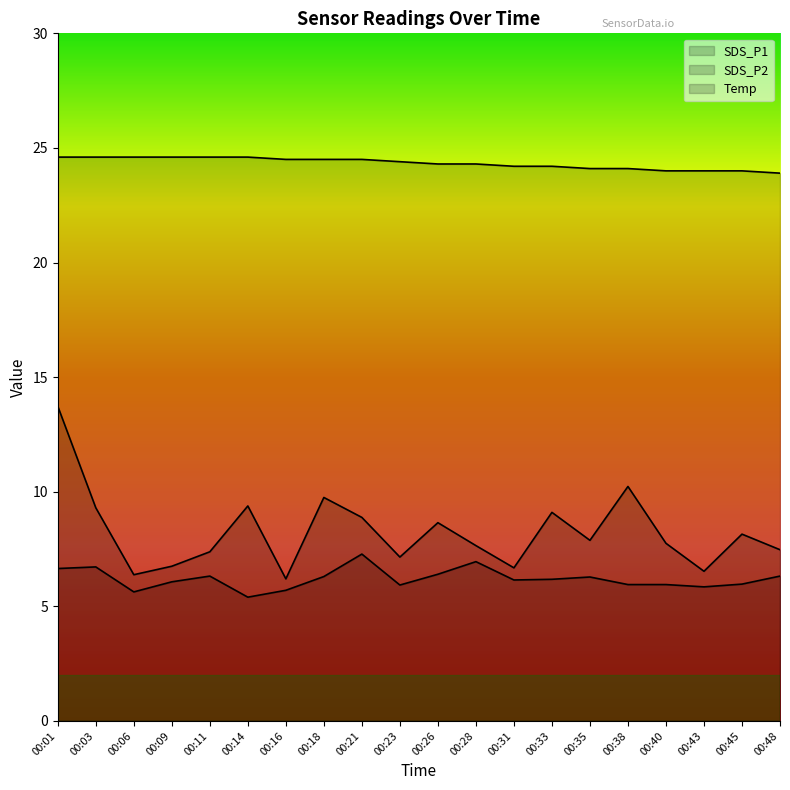

What is the highest value of the SDS_P2 series?

7.3